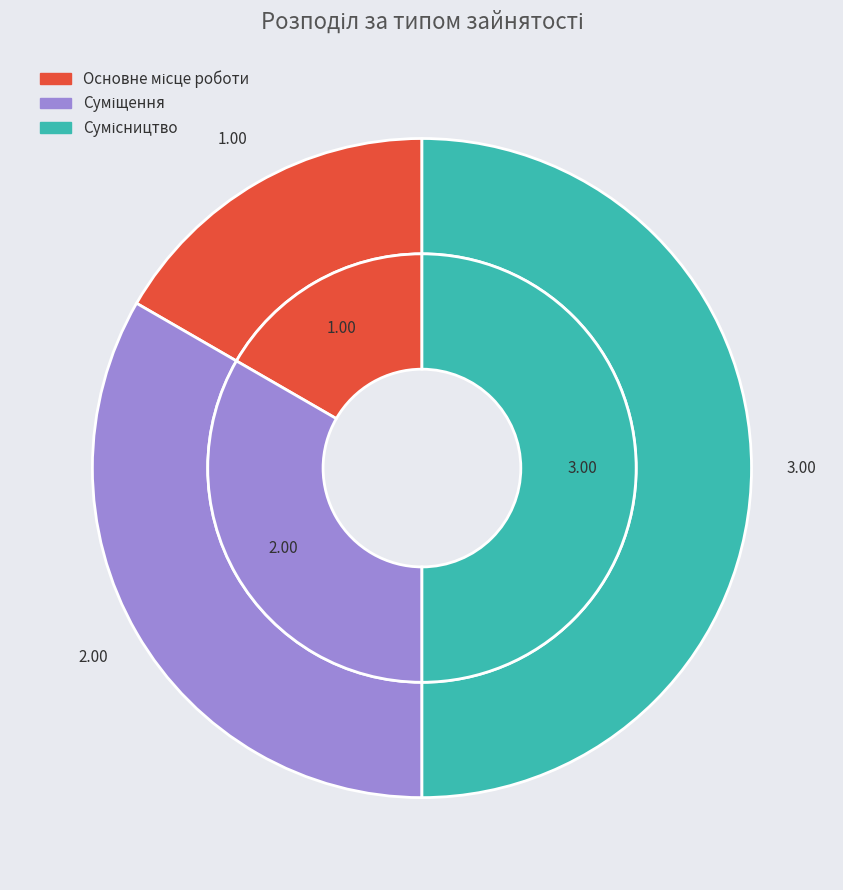

Is there any slice that represents more than half of the pie?

No